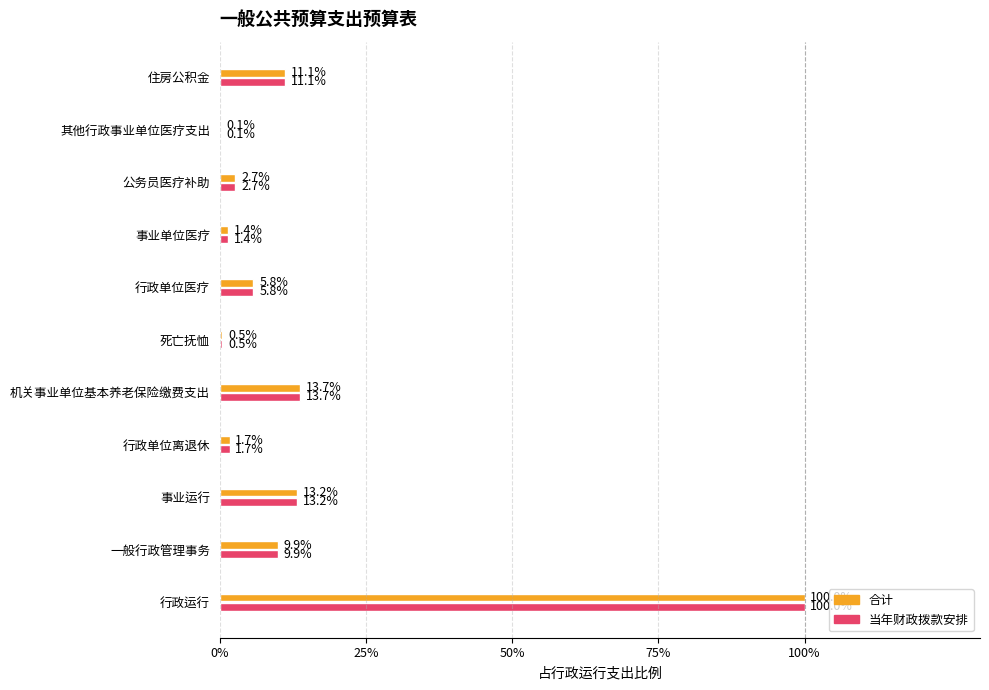

What are all the series names shown in the legend?

合计, 当年财政拨款安排